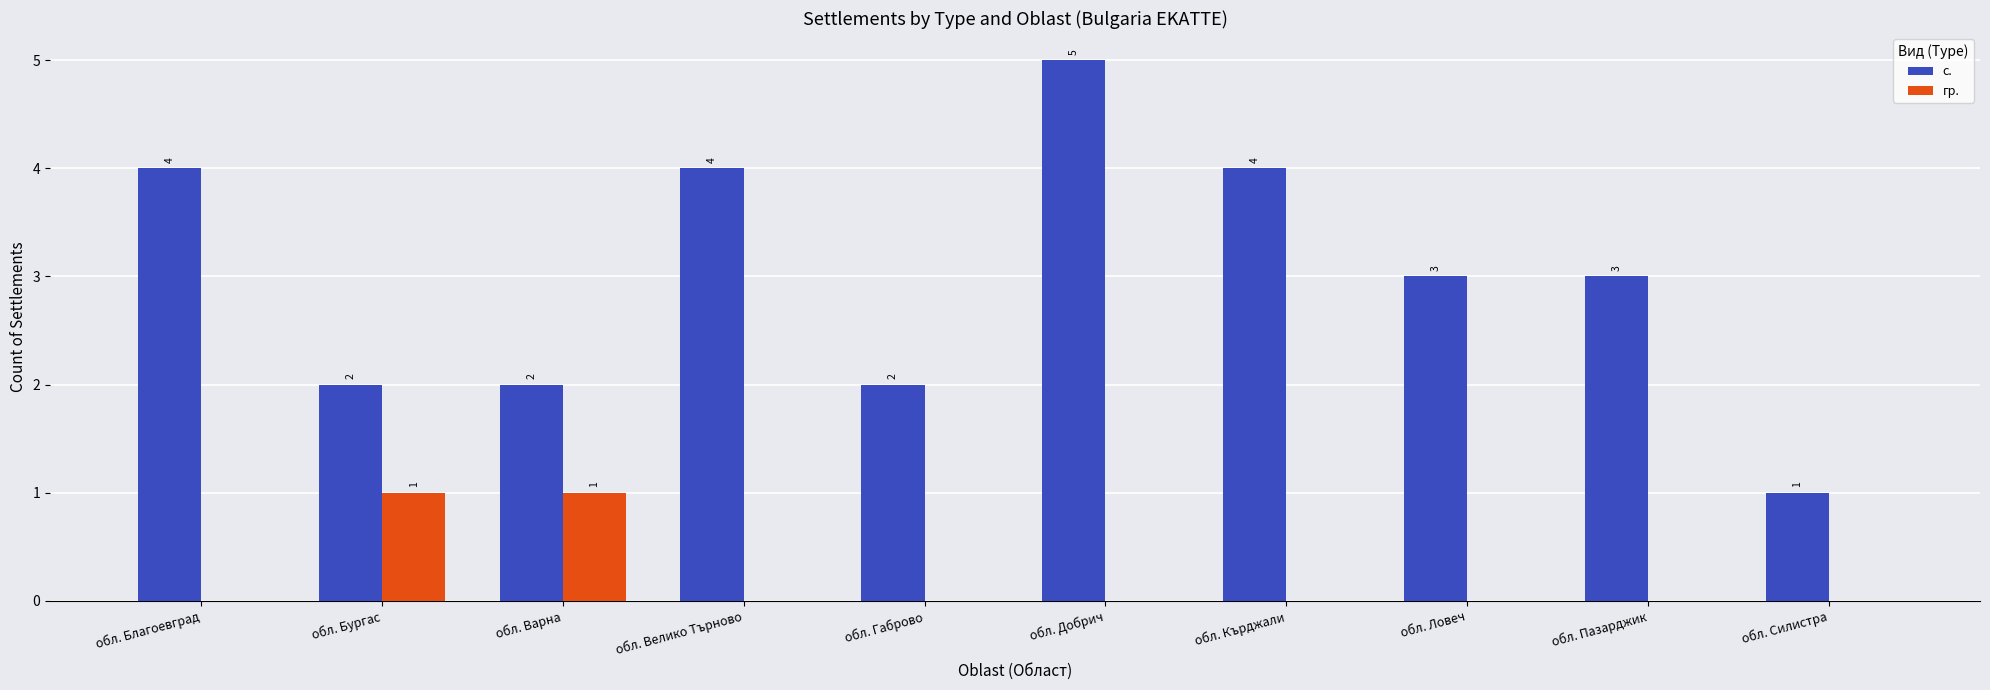

The гр. series shows 0 at обл. Кърджали. True or false?

True